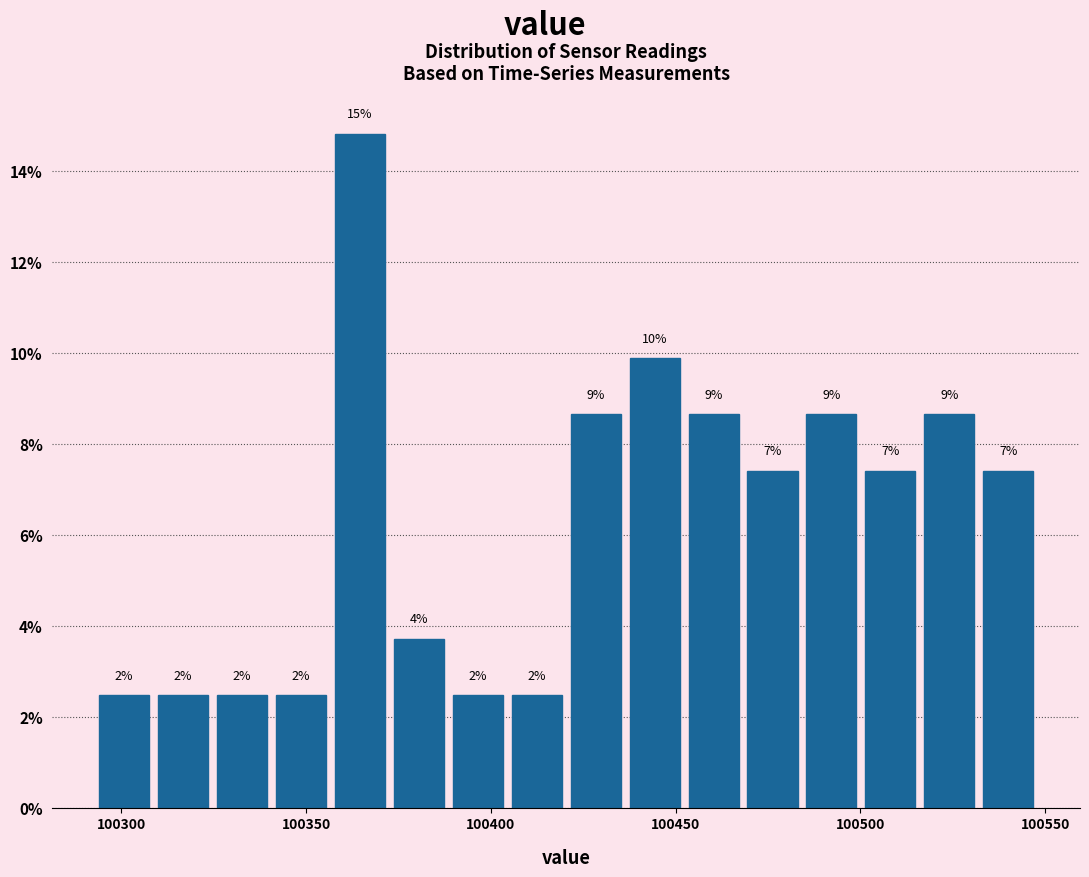

Read against the x-axis, roughly where is the centre of the tallest bar?

100365